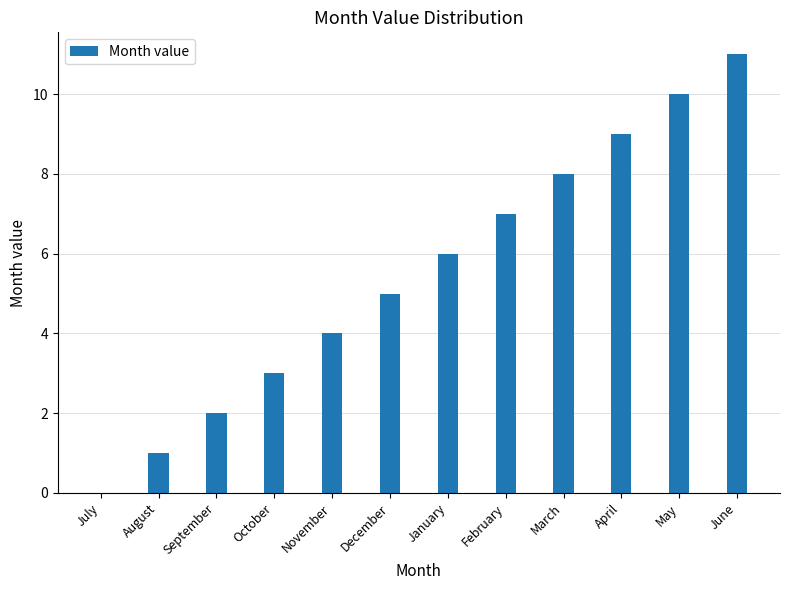

What is the sum of the values at July and May?

10